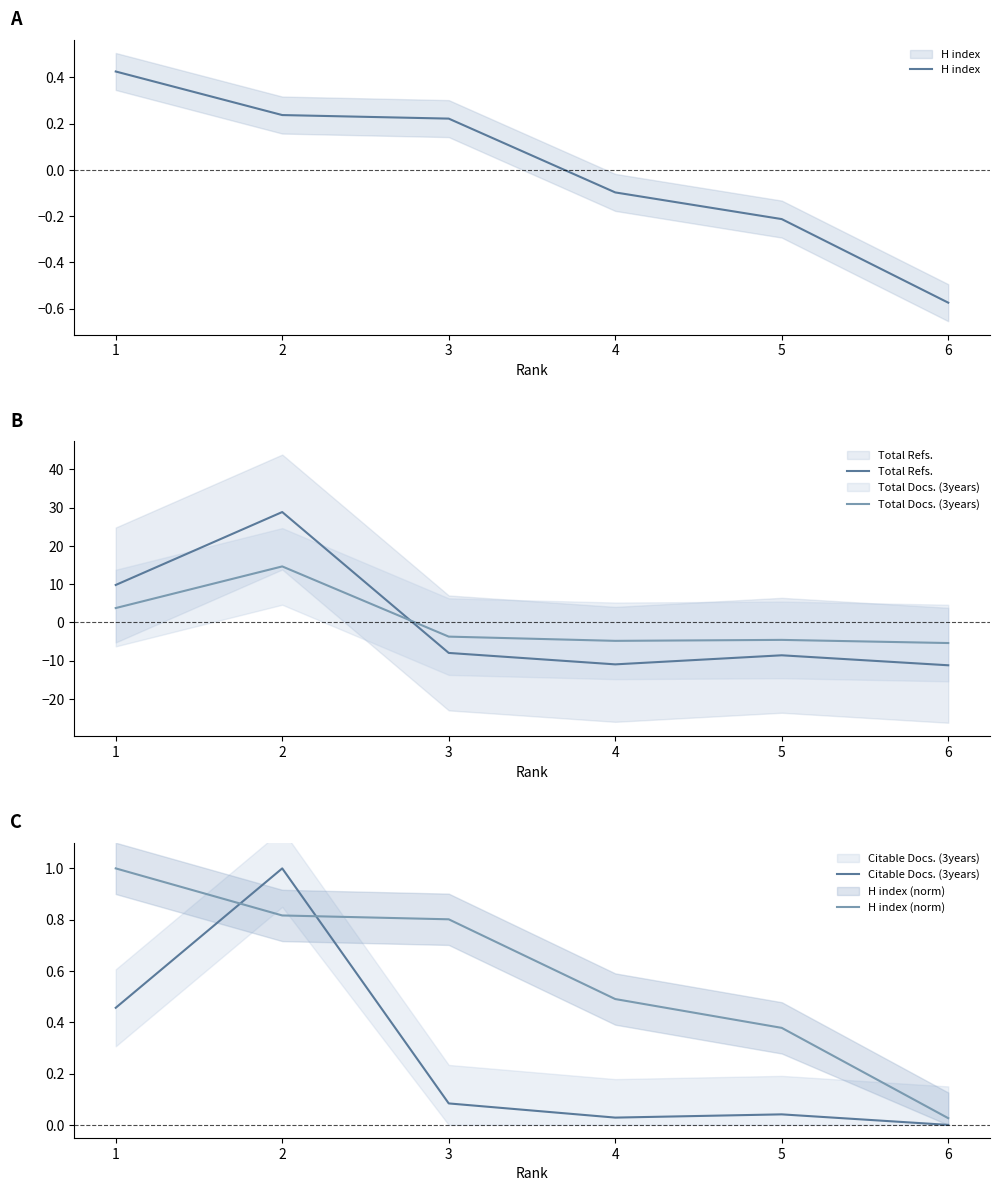

What is the lowest value of the Total Docs. (3years) series?

-5.4